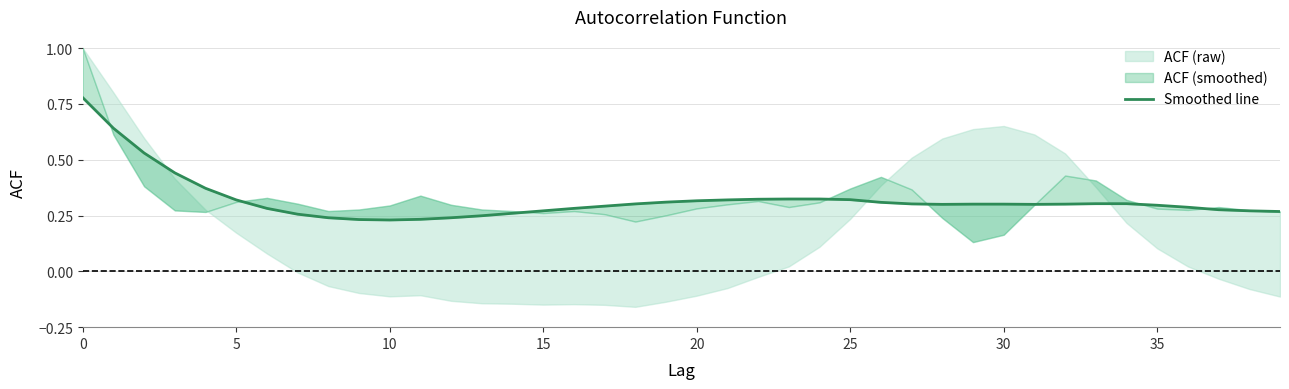

Count the number of categories in the chart.

40